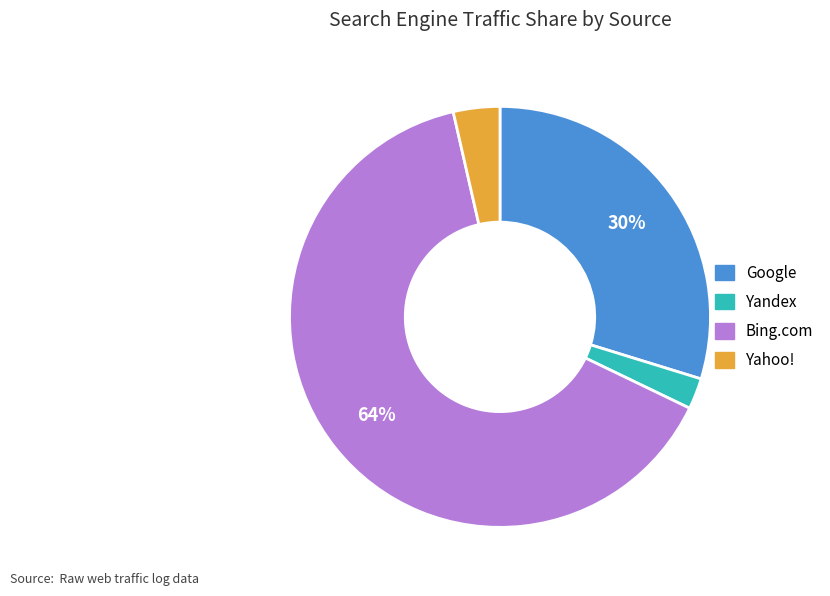

To the nearest percent, what is the difference between the largest and smallest slice percentages?

62%